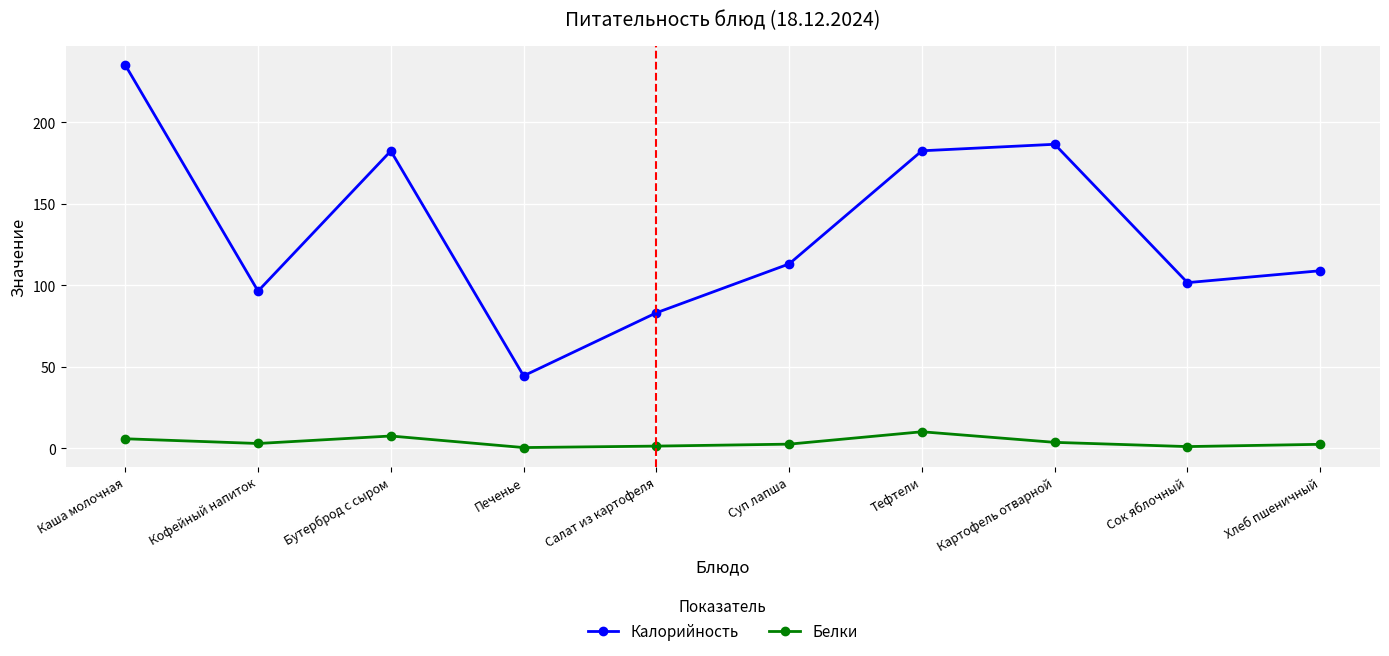

Which series has the largest range (max minus min)?

Калорийность